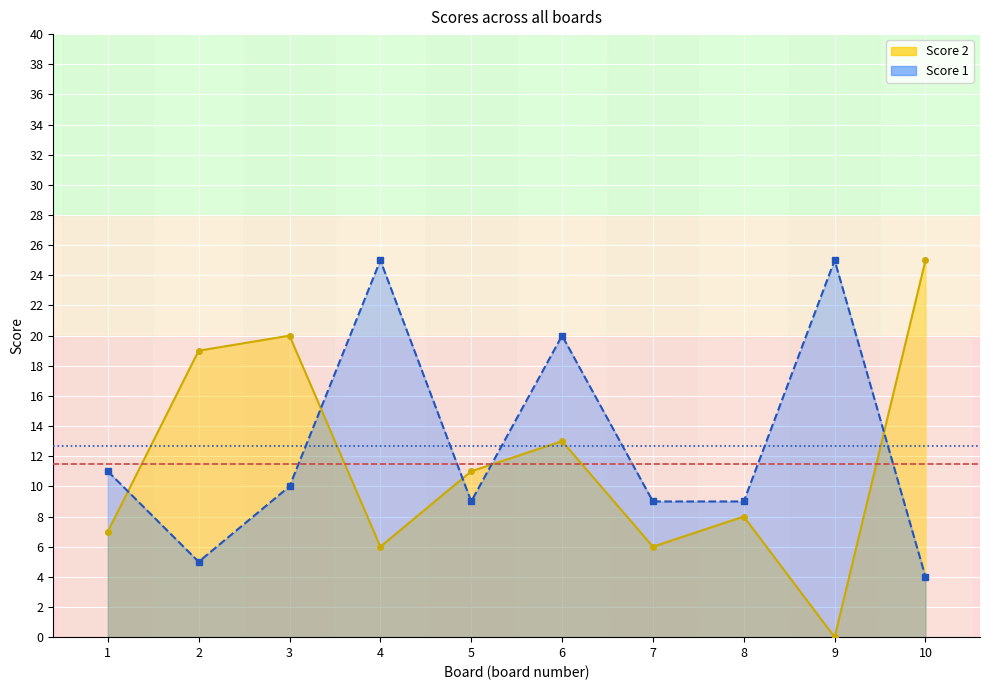

How many values in the Score 1 series are below 10?

5